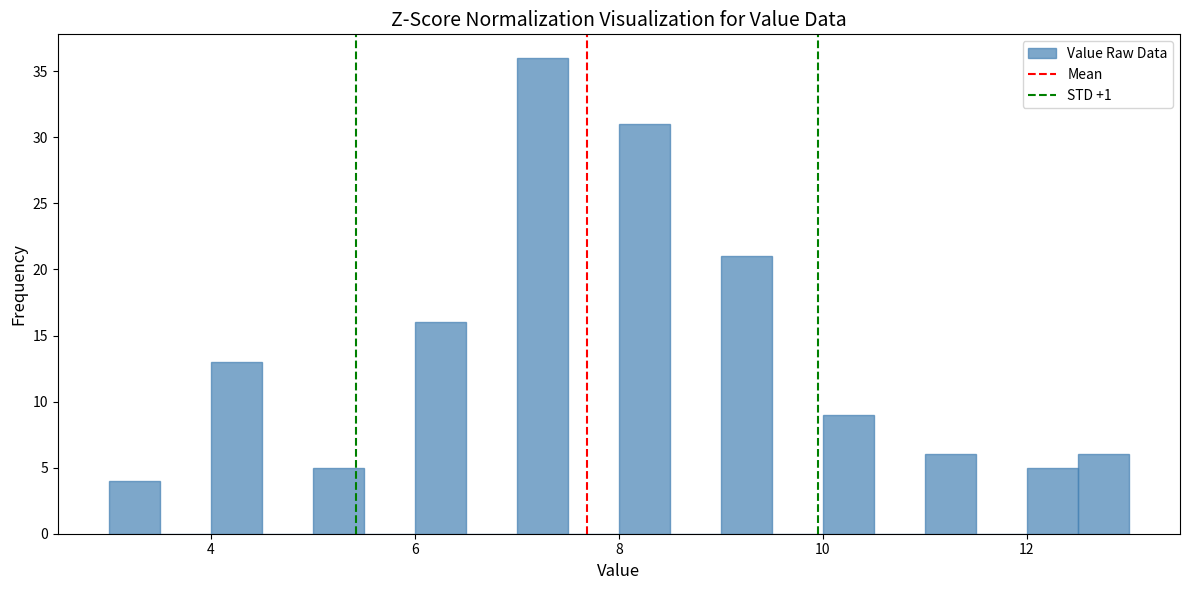

Read against the x-axis, roughly where is the centre of the tallest bar?

7.2